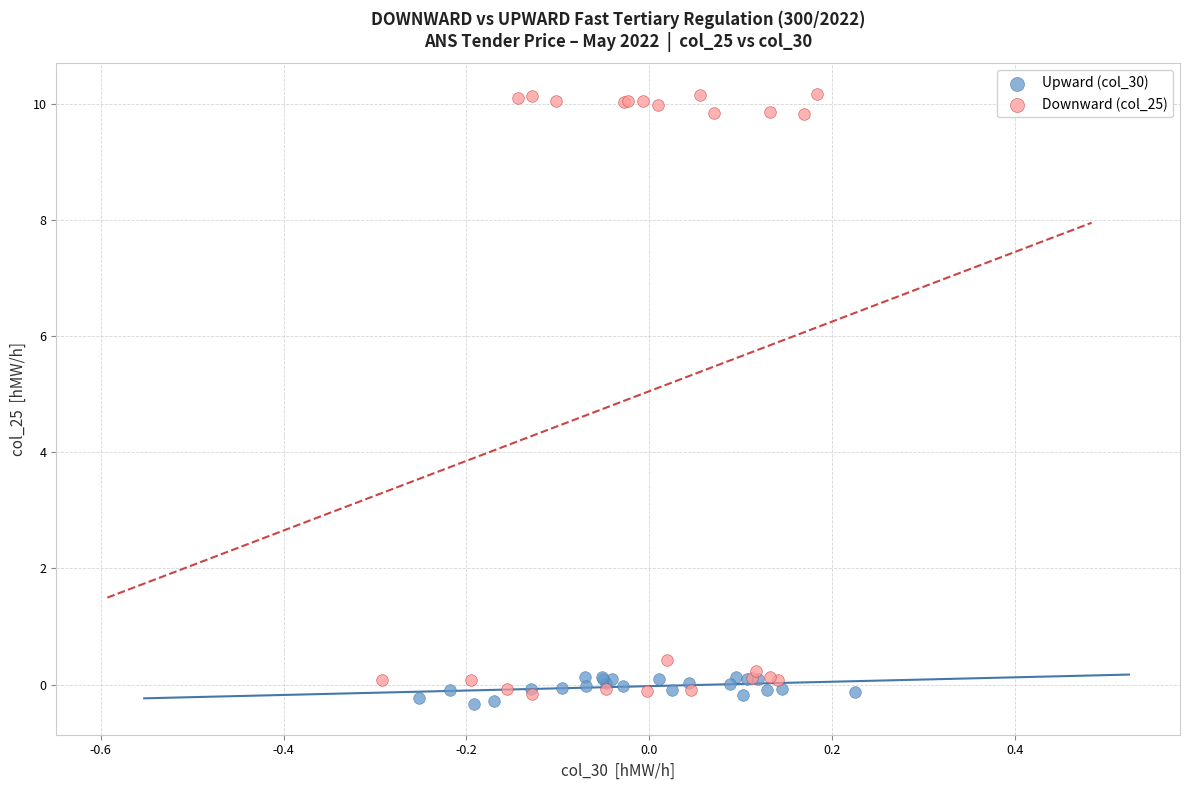

What are all the series names shown in the legend?

Upward (col_30), Downward (col_25)